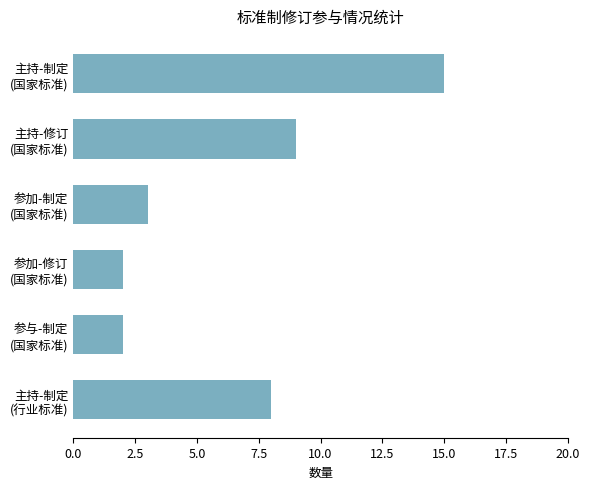

What is the sum of all values?

39